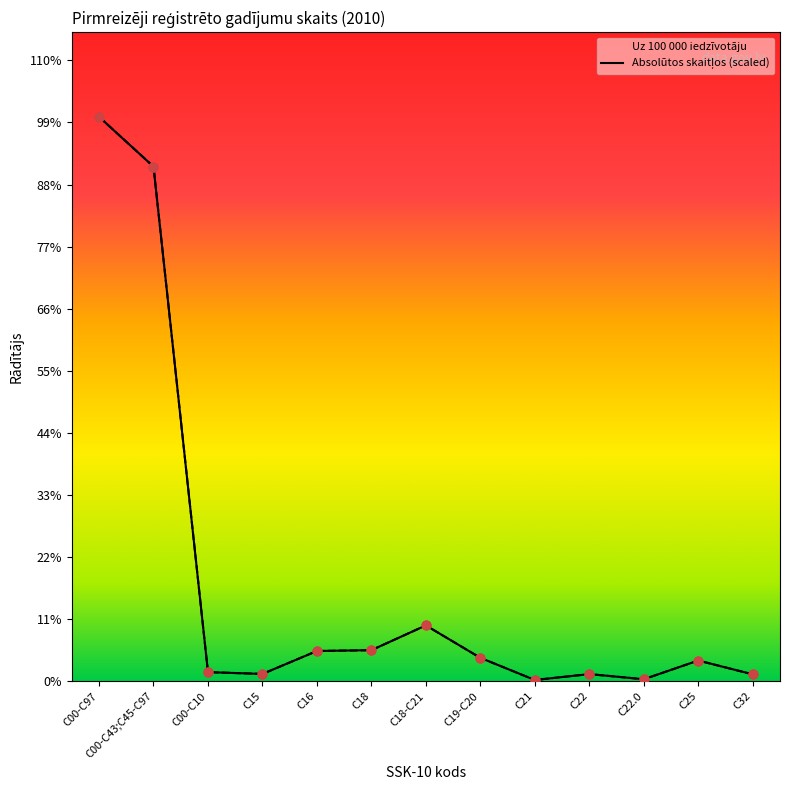

What are all the series names shown in the legend?

Uz 100 000 iedzīvotāju, Absolūtos skaitļos